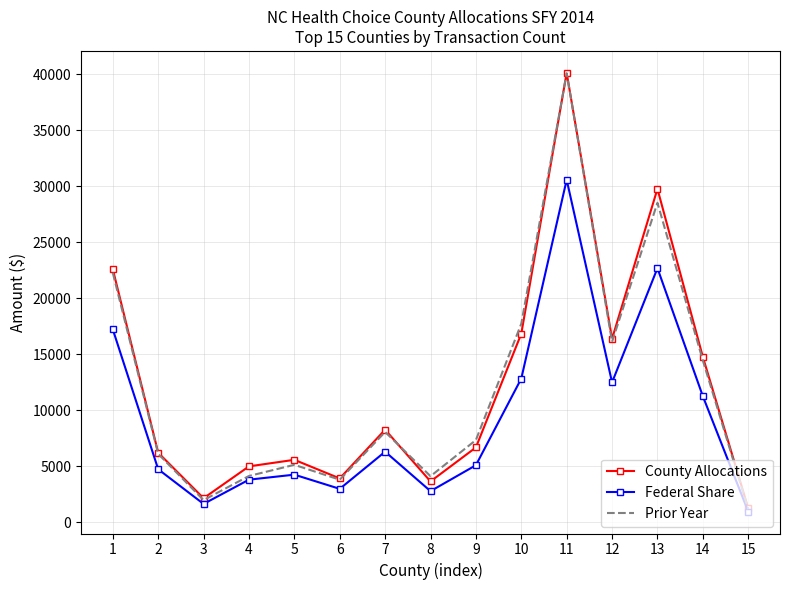

At which category is the sum across all series the highest?

11